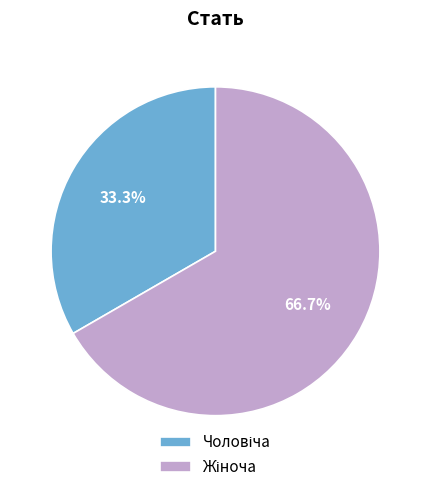

Is there any slice that represents more than half of the pie?

Yes